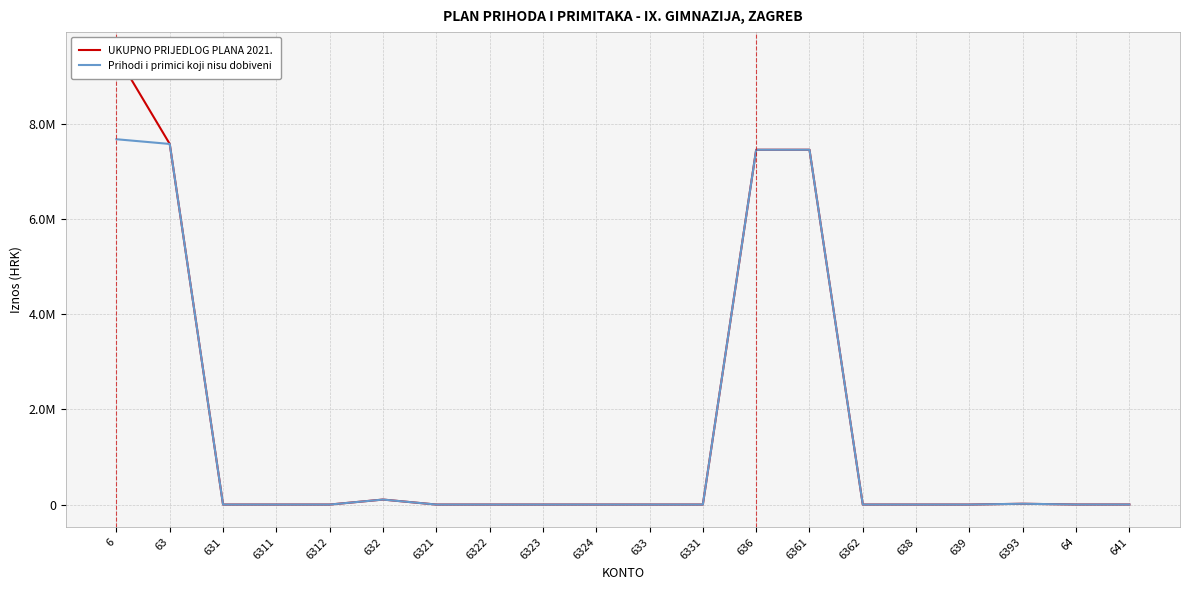

Count the number of data series in this chart.

2